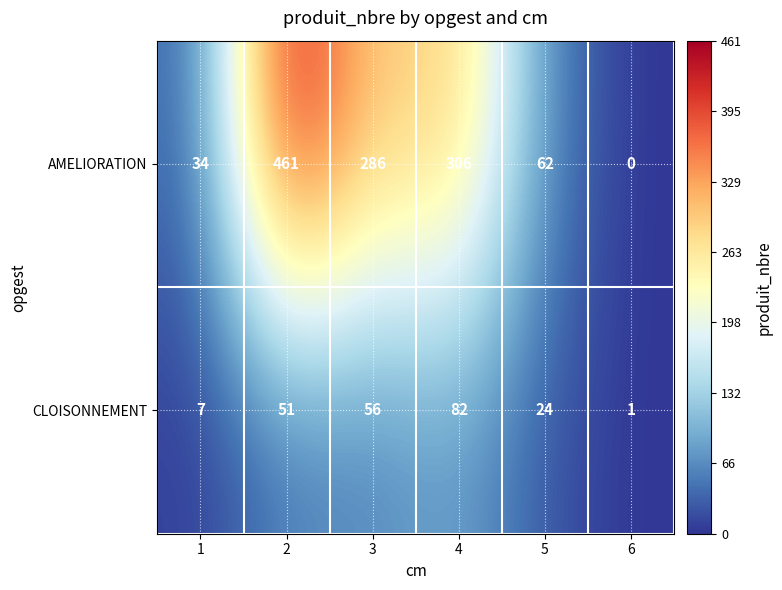

At how many categories does at least one series exceed 326?

1